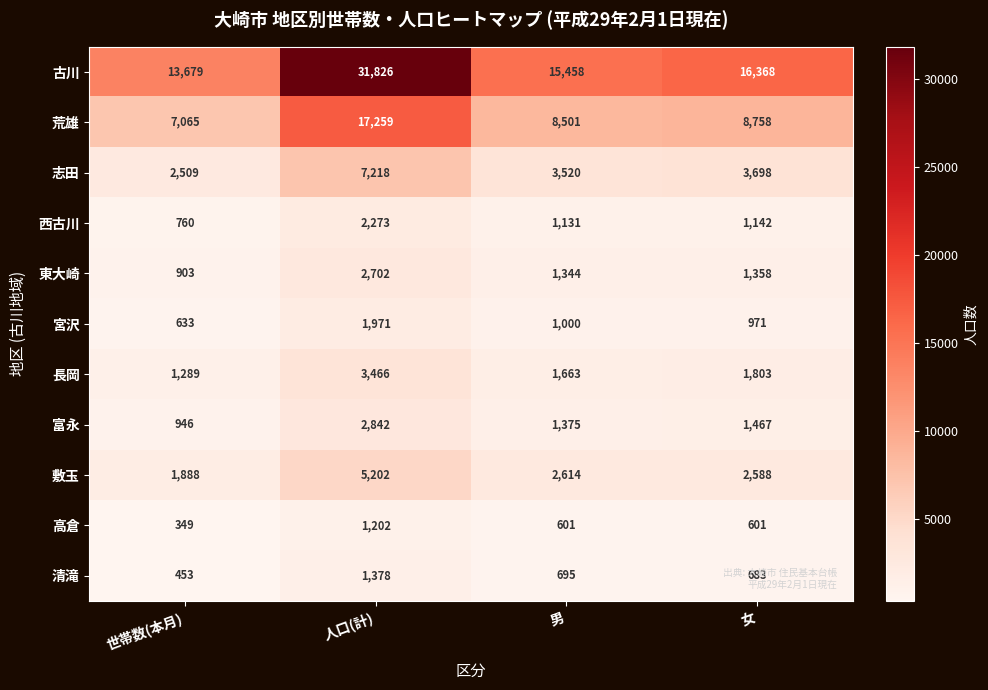

Which label corresponds to the largest value in the chart?

人口(計)